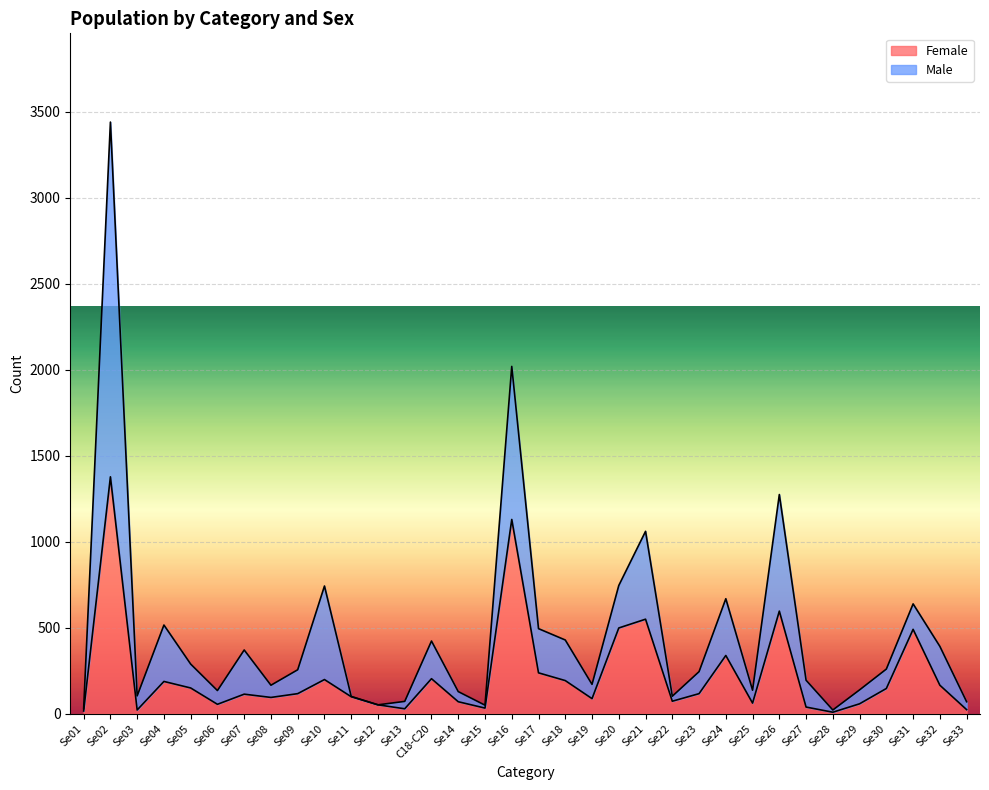

What is the average value of the Female series?

224